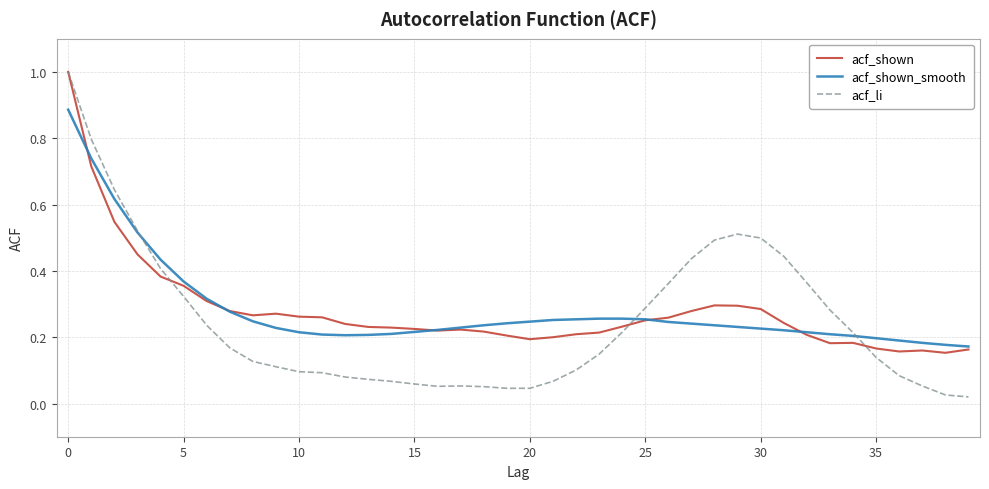

At how many categories does at least one series exceed 0?

40